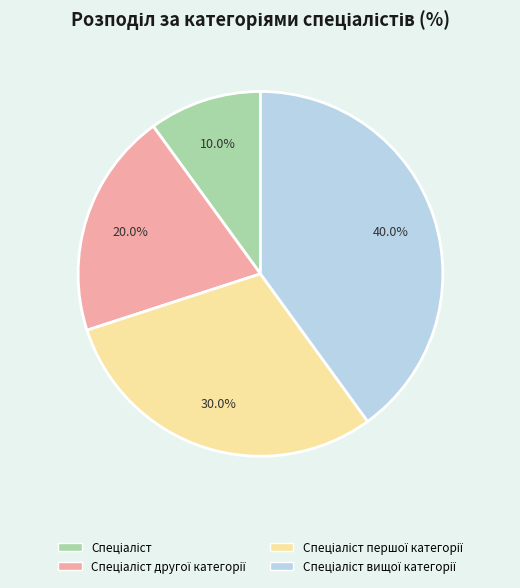

How many segments does this pie chart have?

4